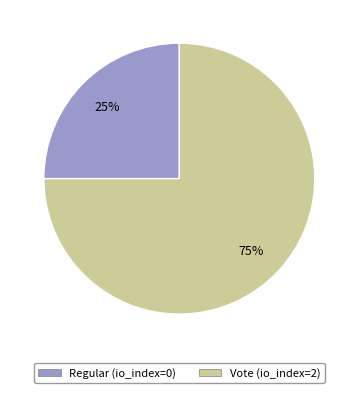

Which slice is the largest?

Vote (io_index=2)